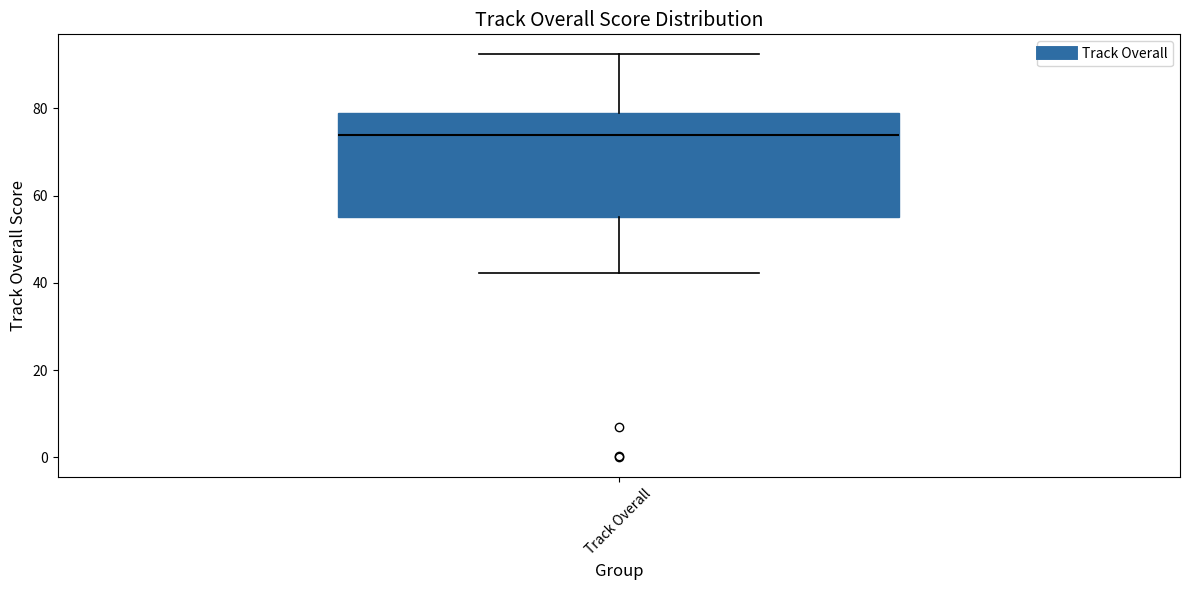

Where does the median line of the box for Track Overall sit on the y-axis? The values are not printed on the chart, so give them approximately, as read against the axis.

74